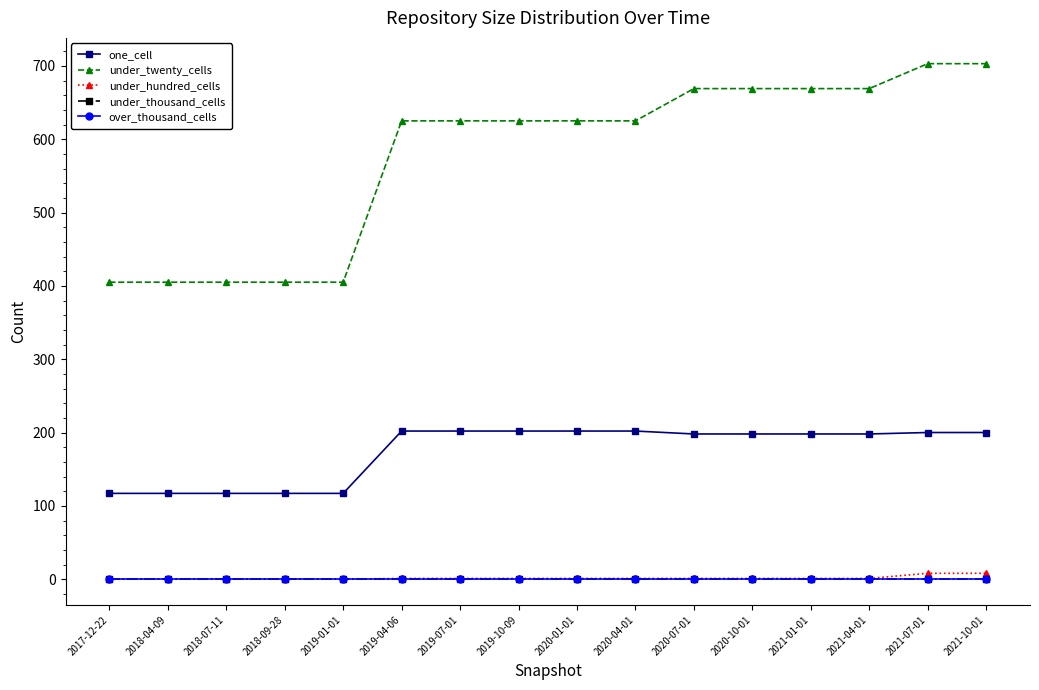

List the labels in order of one_cell value, largest first.

2019-04-06, 2019-07-01, 2019-10-09, 2020-01-01, 2020-04-01, 2021-07-01, 2021-10-01, 2020-07-01, 2020-10-01, 2021-01-01, 2021-04-01, 2017-12-22, 2018-04-09, 2018-07-11, 2018-09-28, 2019-01-01